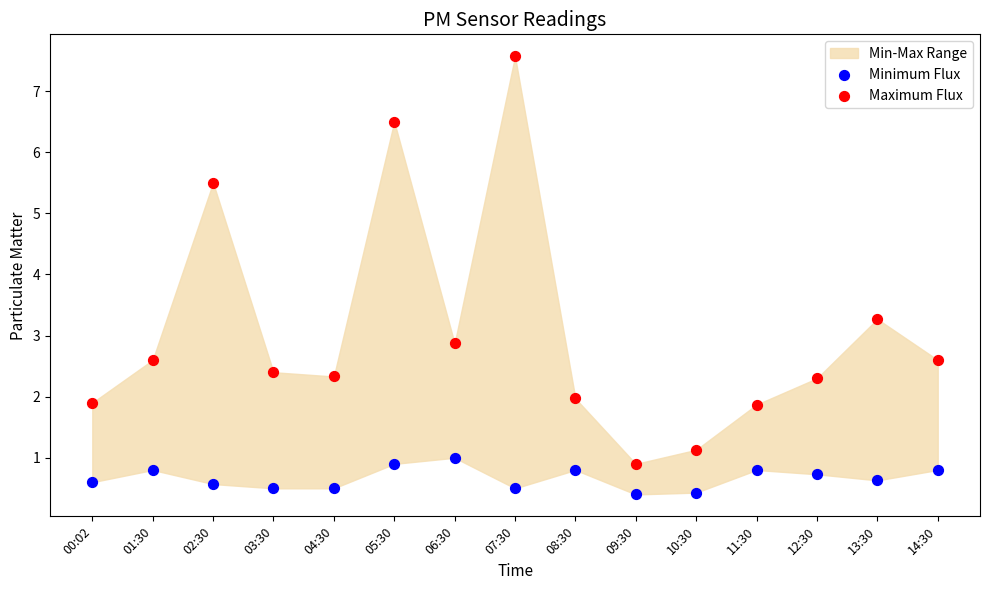

Which series reaches the minimum Y coordinate?

Minimum Flux